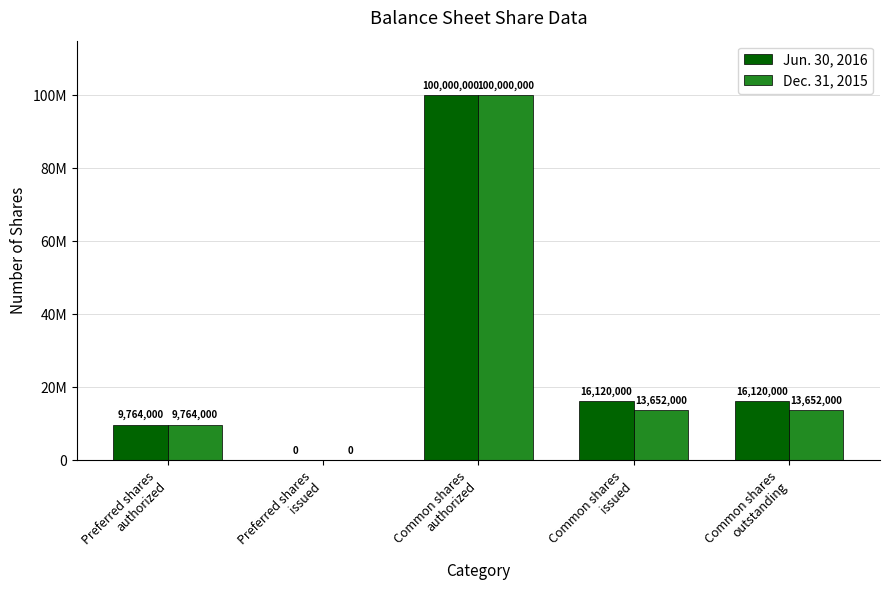

What is the difference between the second highest and second lowest values in the Dec. 31, 2015 series?

3888000